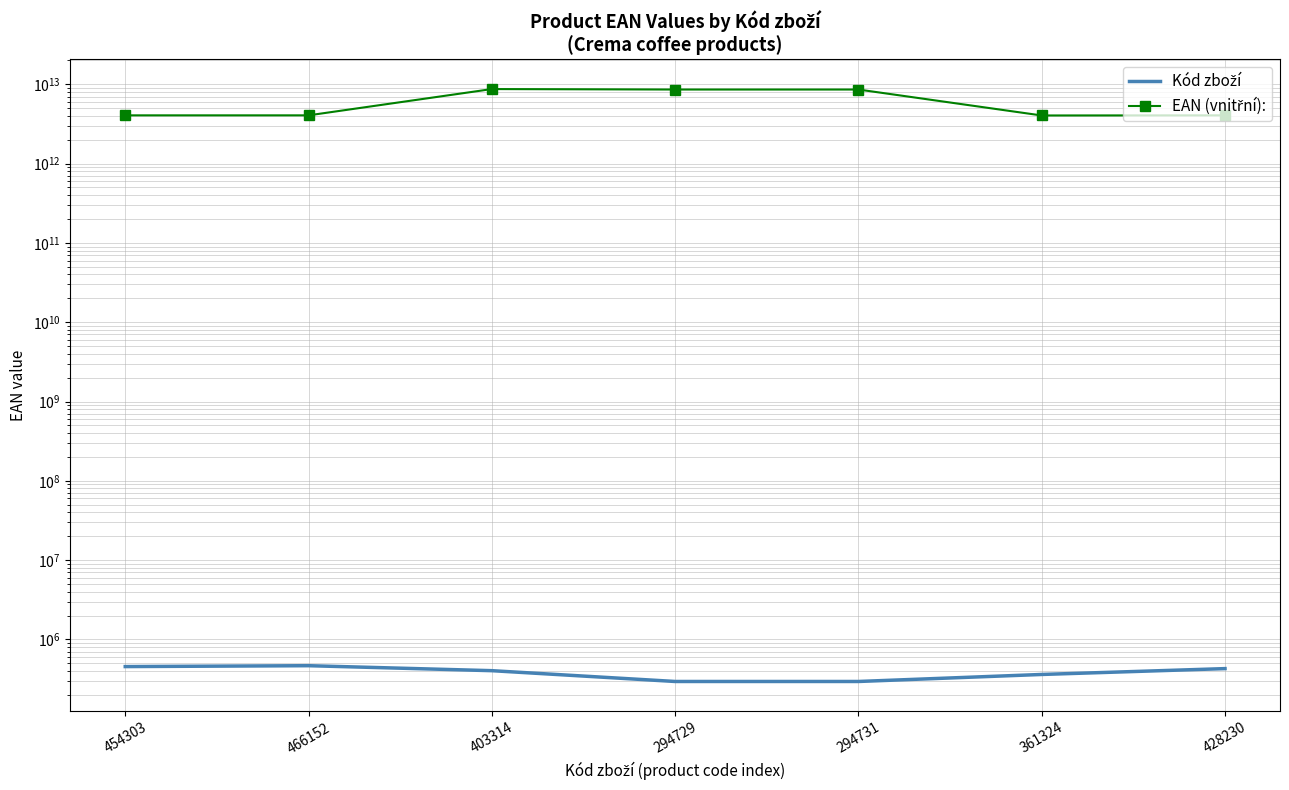

What position from the left is 428230?

7